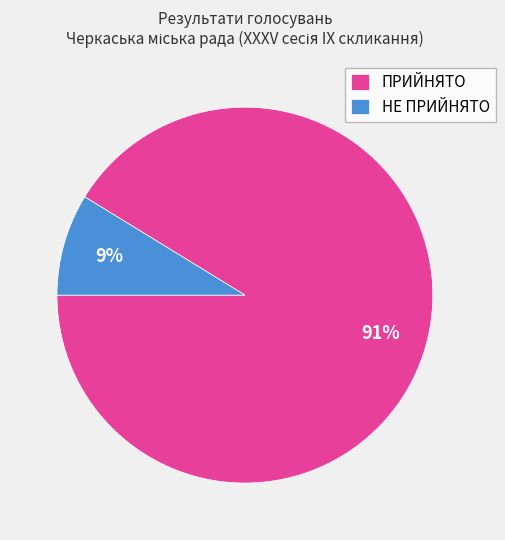

Is НЕ ПРИЙНЯТО the majority of the pie?

No